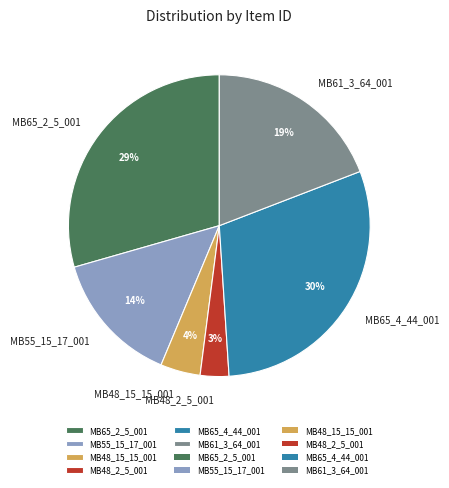

Between MB61_3_64_001 and MB65_4_44_001, which is larger?

MB65_4_44_001